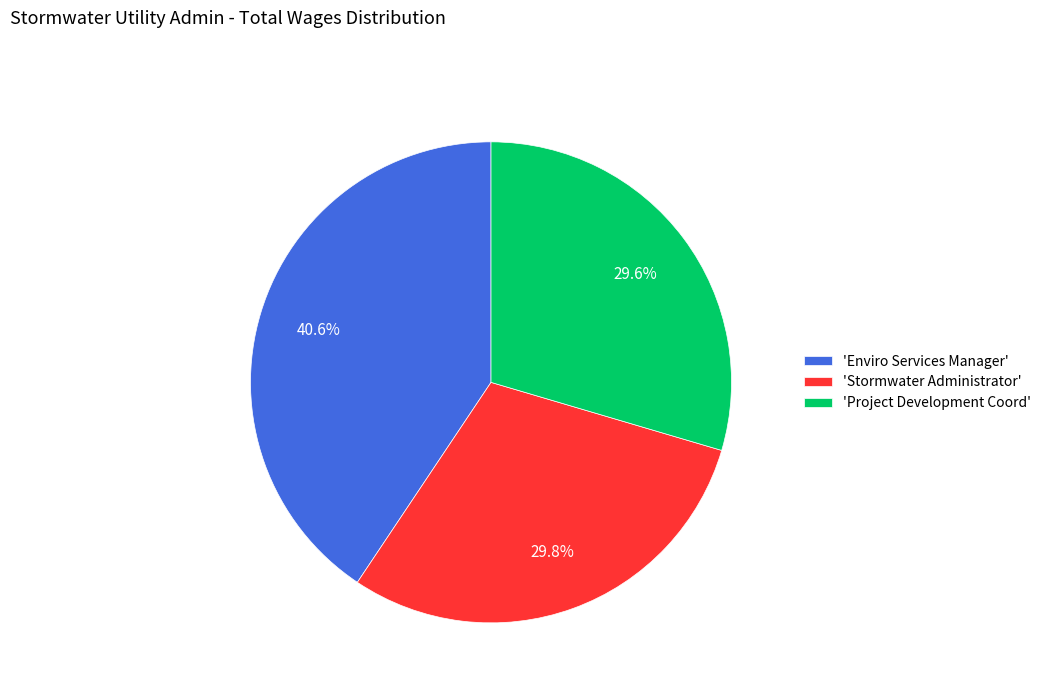

What is the ratio of the value at 'Stormwater Administrator' to the value at 'Enviro Services Manager'?

0.7